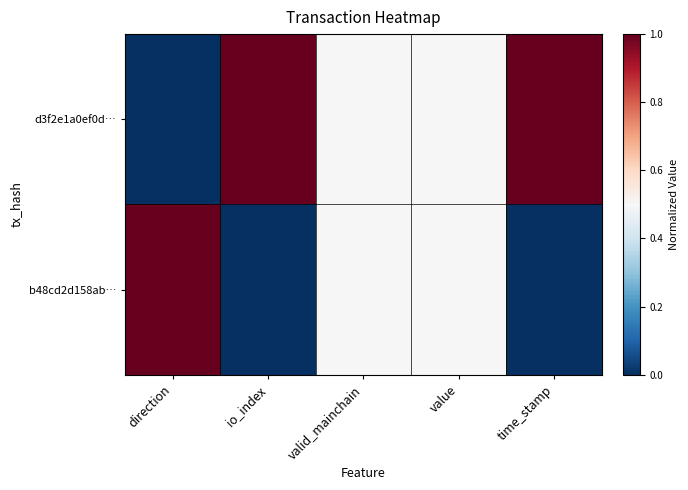

List the series in order of their peak value, highest first.

d3f2e1a0ef0d…, b48cd2d158ab…